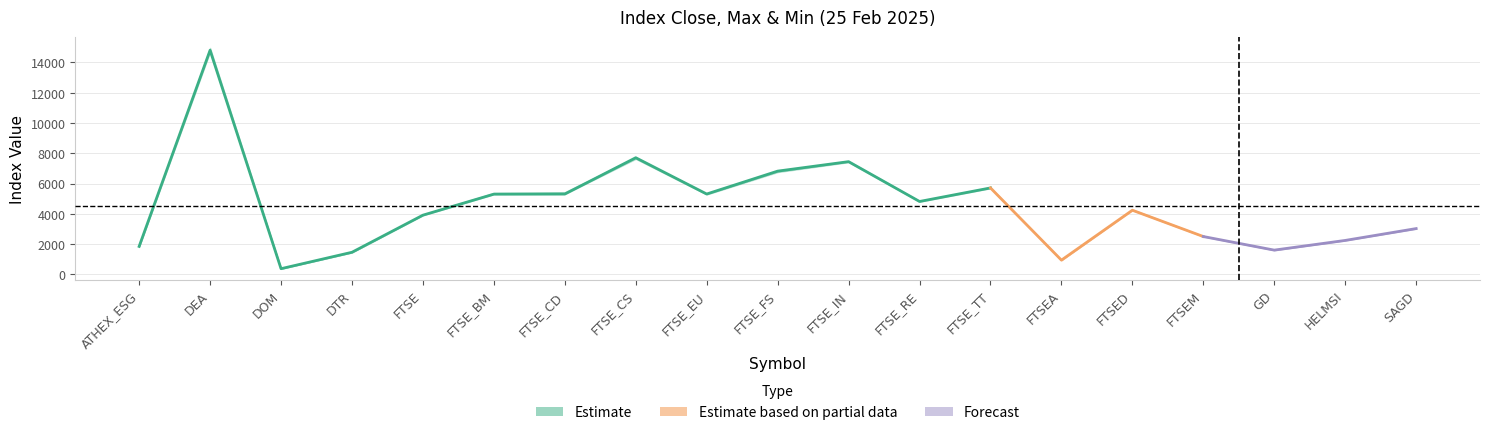

The CLOSE series shows 8320.2 at FTSE_BM. True or false?

False